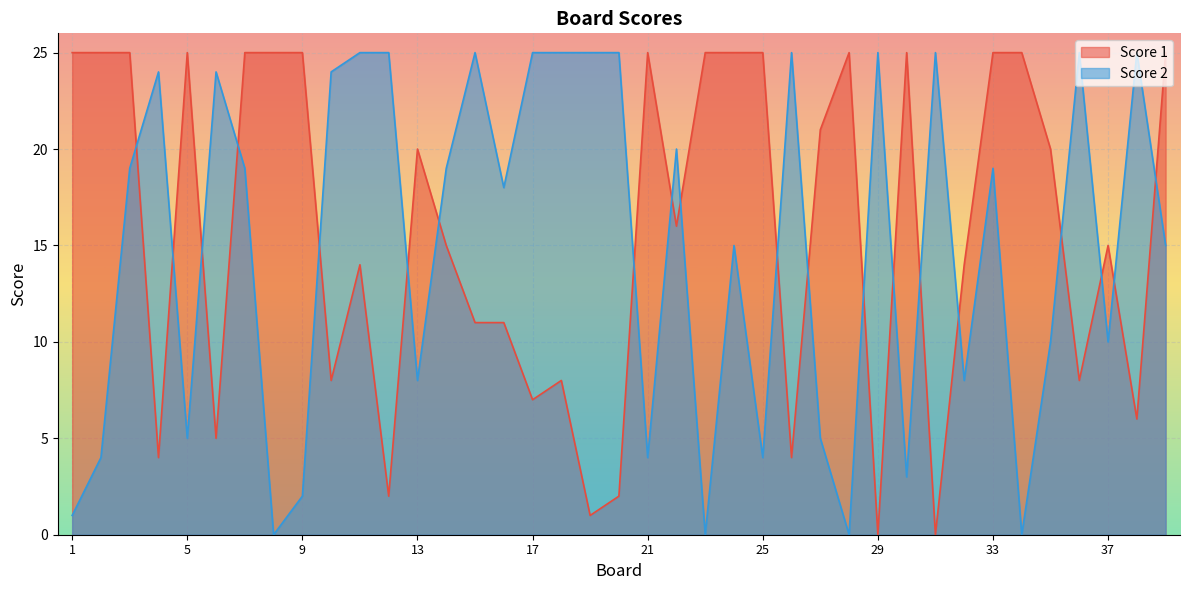

What is the total value across all series at 33?

44